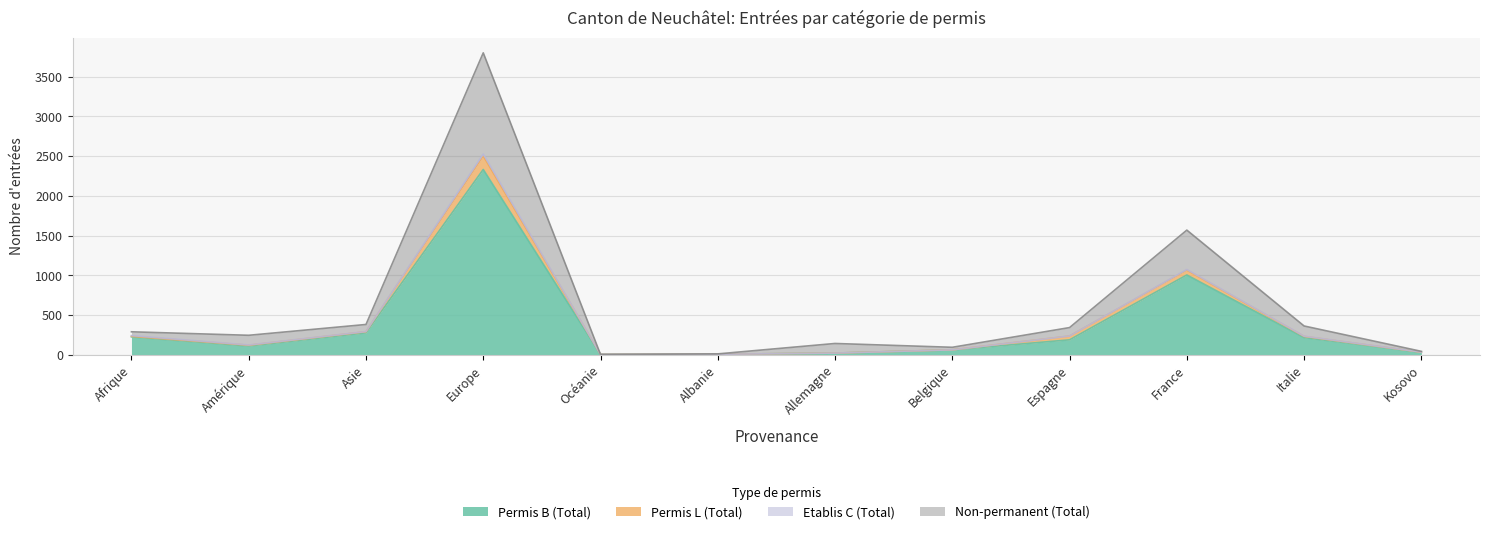

What is the value of the Non-permanent (Total) point at the 3rd from the left?

381